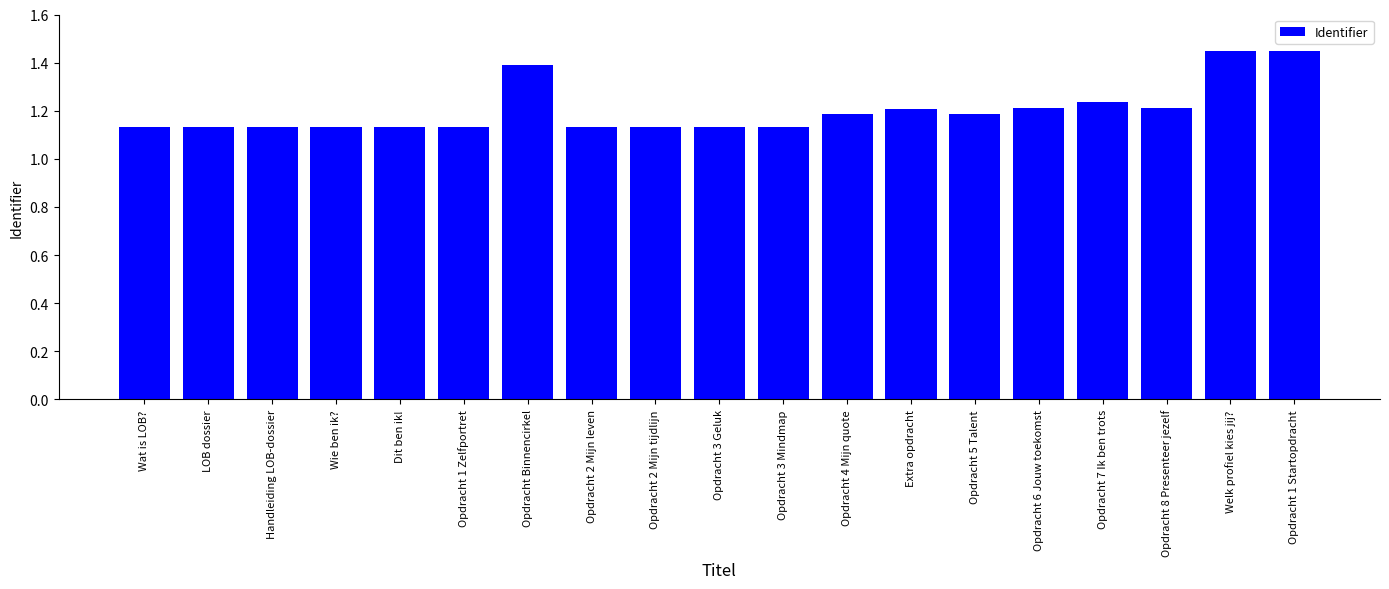

Which has a higher value, Opdracht 3 Geluk or Welk profiel kies jij??

Welk profiel kies jij?